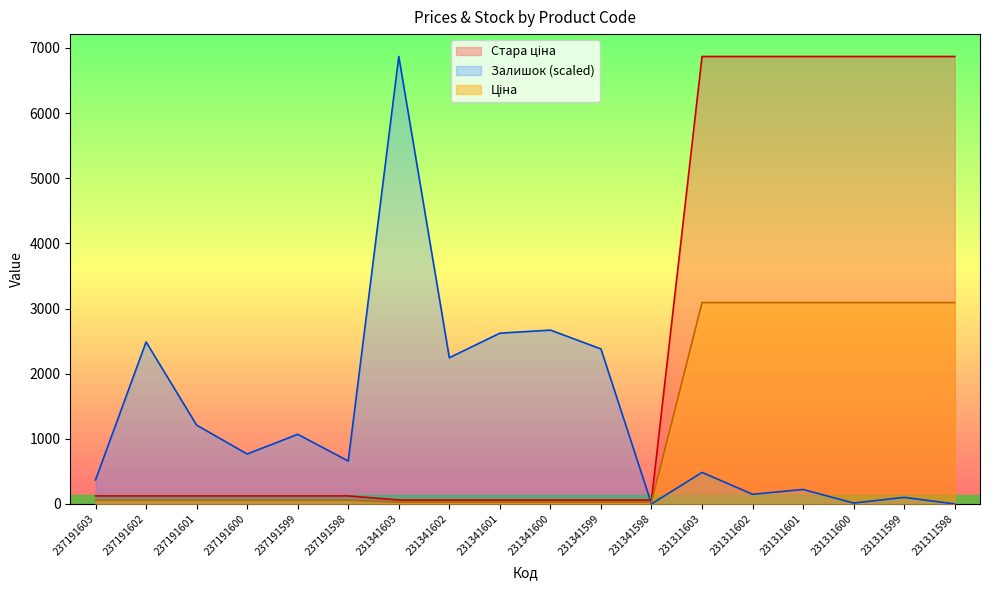

Where is the first local minimum for Залишок?

237191600